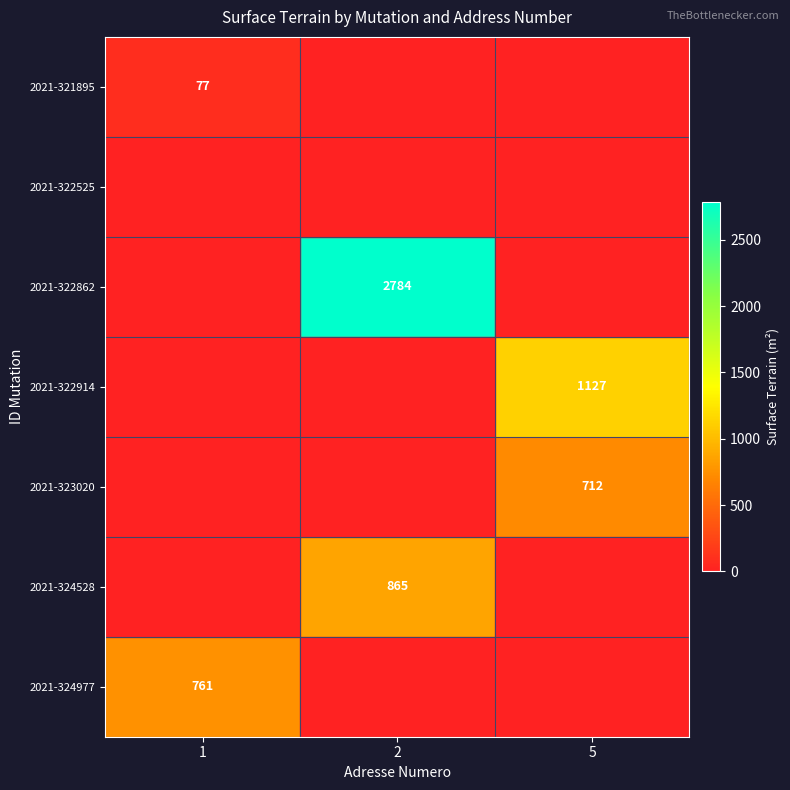

Is it true that 2021-324528 equals 210 at 2?

False